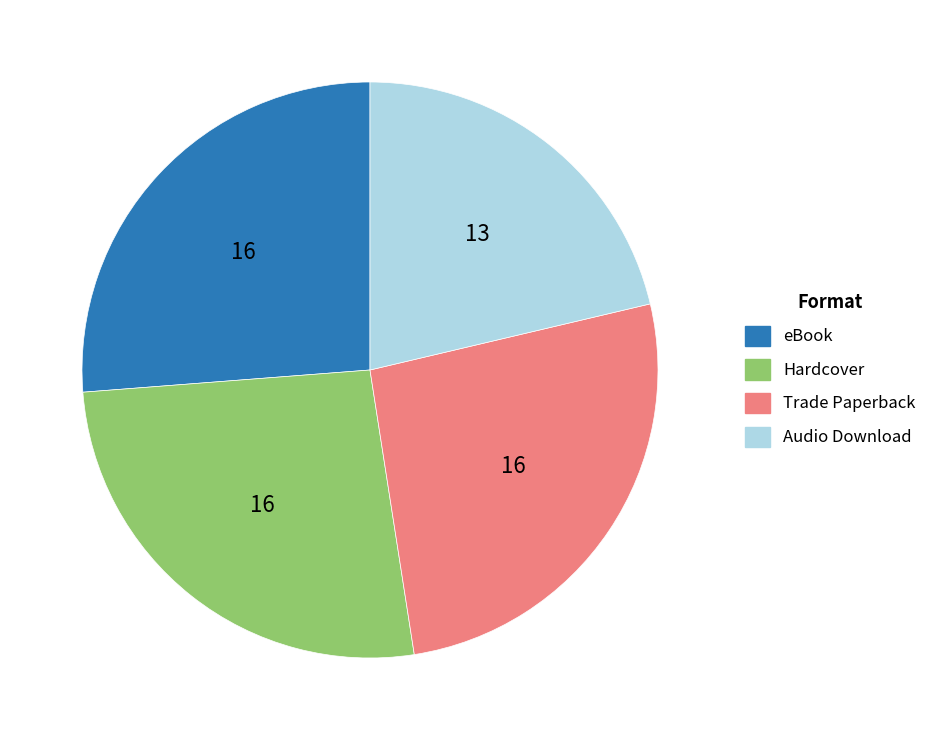

Is it true that Audio Download is 35% of the pie?

False